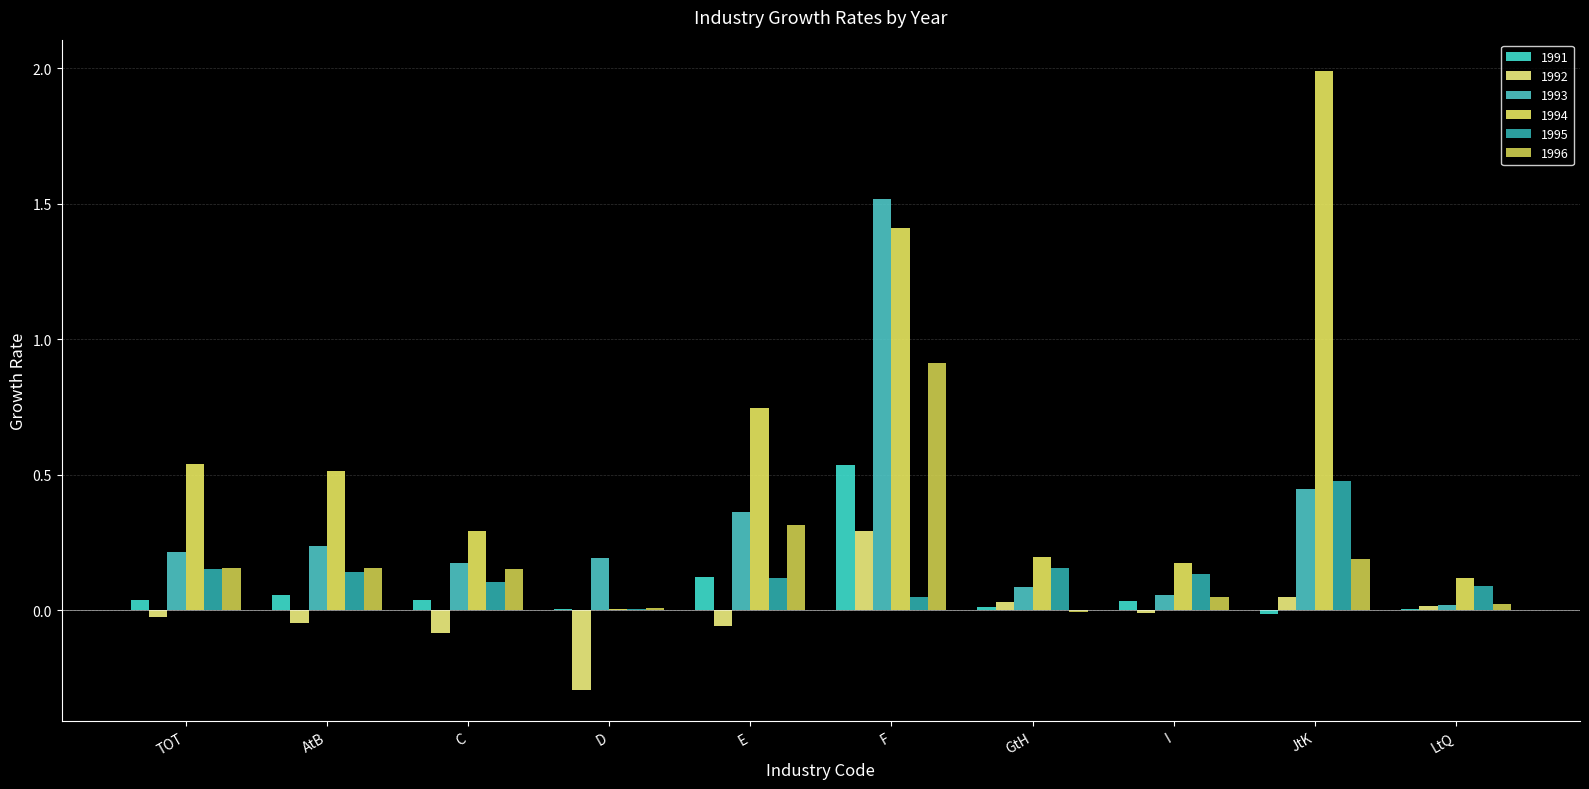

At which category is the sum across all series the highest?

F